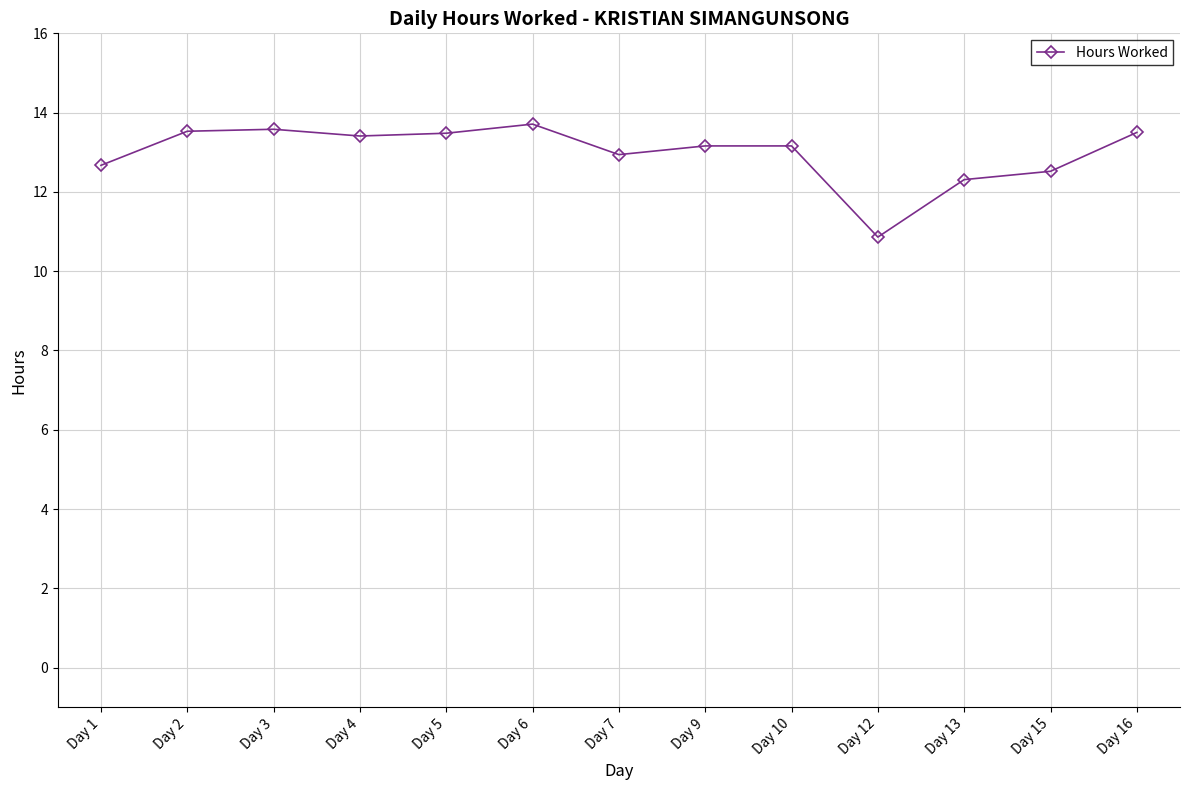

How many distinct data groups are displayed?

1